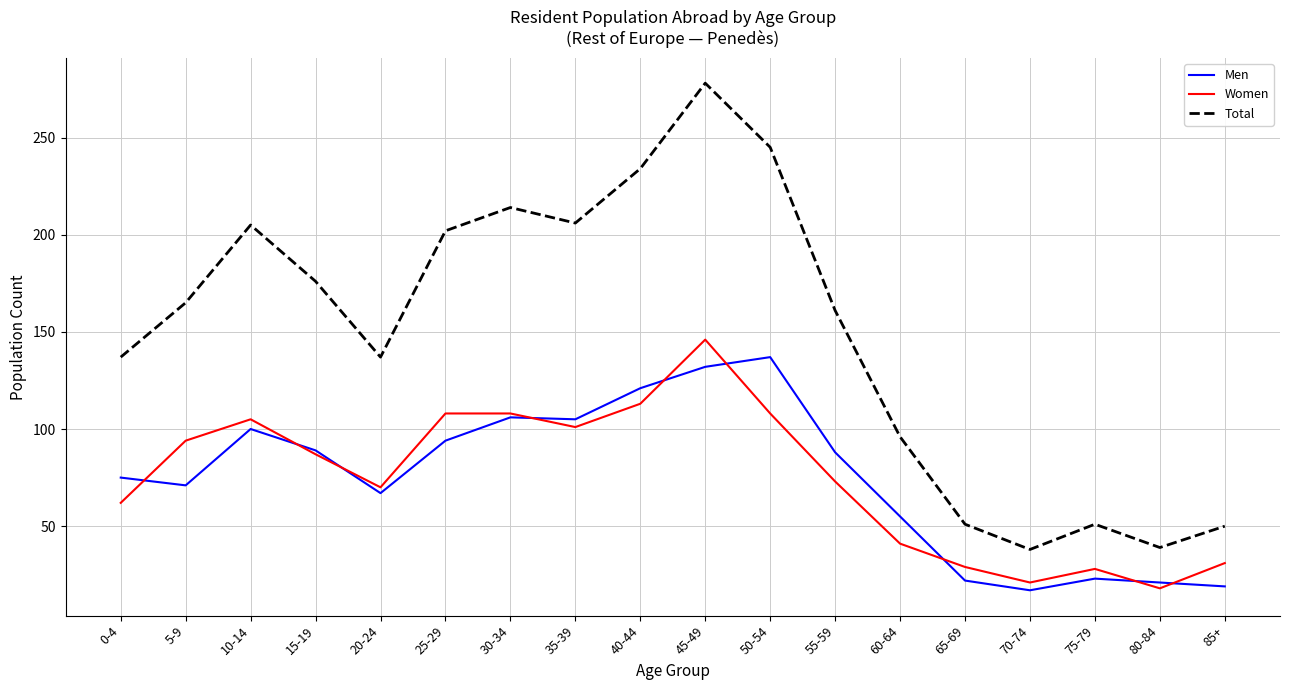

Does the chart have visible grid lines?

Yes